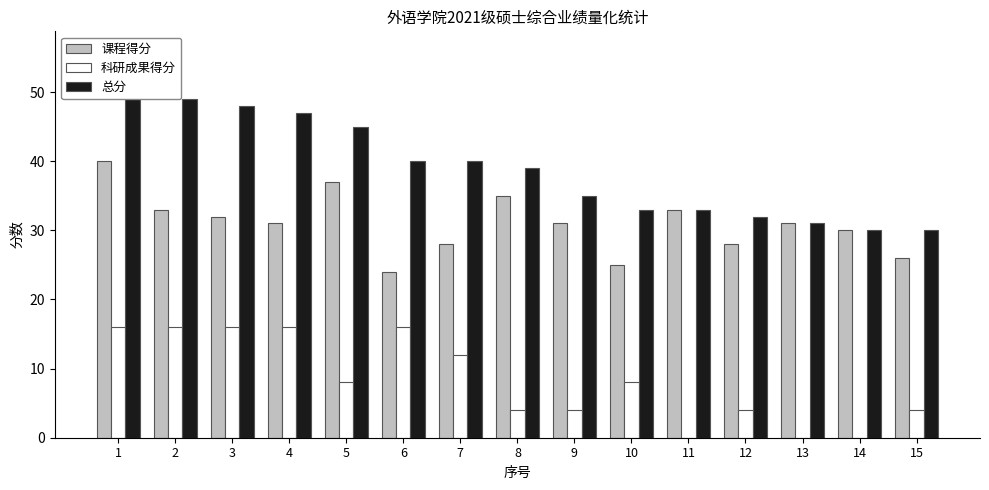

Reading right to left, list all the values displayed in this chart.

课程得分: 15=26	14=30	13=31	12=28	11=33	10=25	9=31	8=35	7=28	6=24	5=37	4=31	3=32	2=33	1=40
科研成果得分: 15=4	14=0	13=0	12=4	11=0	10=8	9=4	8=4	7=12	6=16	5=8	4=16	3=16	2=16	1=16
总分: 15=30	14=30	13=31	12=32	11=33	10=33	9=35	8=39	7=40	6=40	5=45	4=47	3=48	2=49	1=56